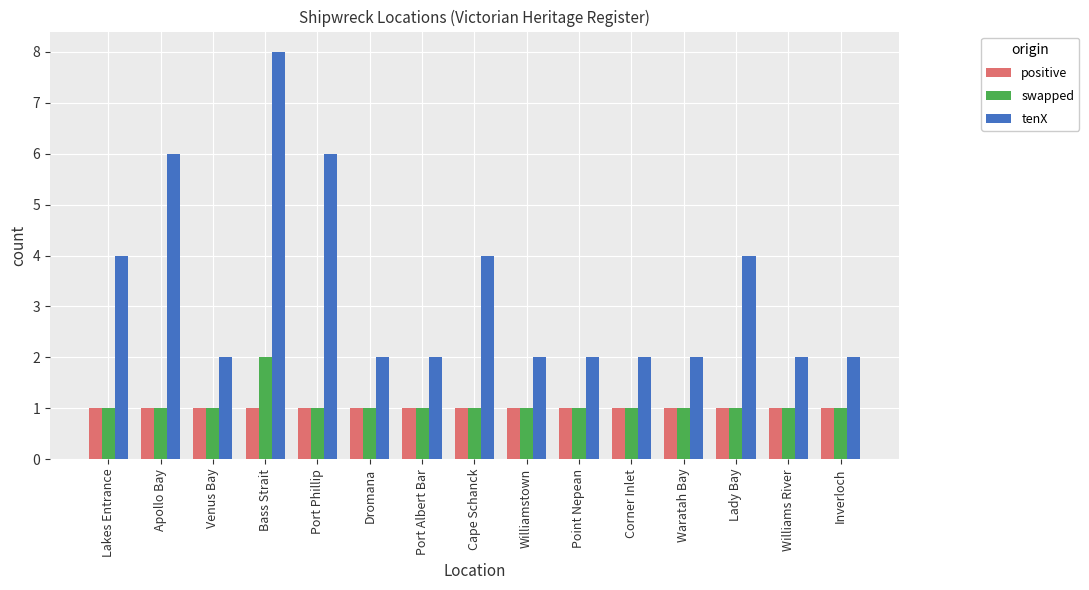

What are all the series names shown in the legend?

positive, swapped, tenX